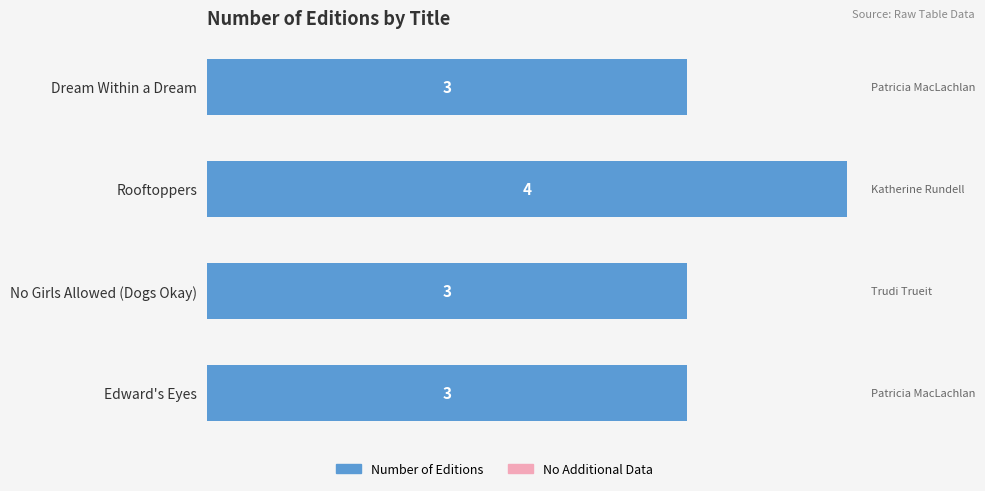

Reading top to bottom, what are all the values shown in this chart?

Dream Within a Dream=3	Rooftoppers=4	No Girls Allowed (Dogs Okay)=3	Edward's Eyes=3